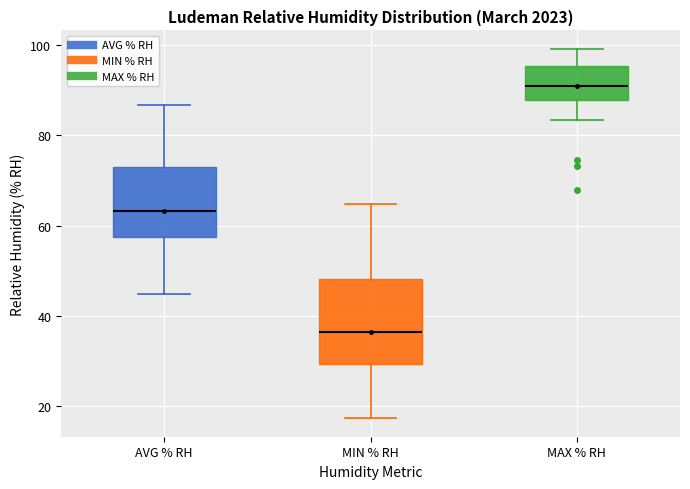

Reading left to right, transcribe this box plot: for each box, give where its median line is, the range the box spans, and where its two whiskers end, as read against the y-axis. The values are not printed on the chart, so give them approximately, as read against the axis.

AVG % RH: median 64, box 58 to 74, whiskers 44 to 86
MIN % RH: median 36, box 30 to 48, whiskers 18 to 64
MAX % RH: median 92, box 88 to 96, whiskers 84 to 100